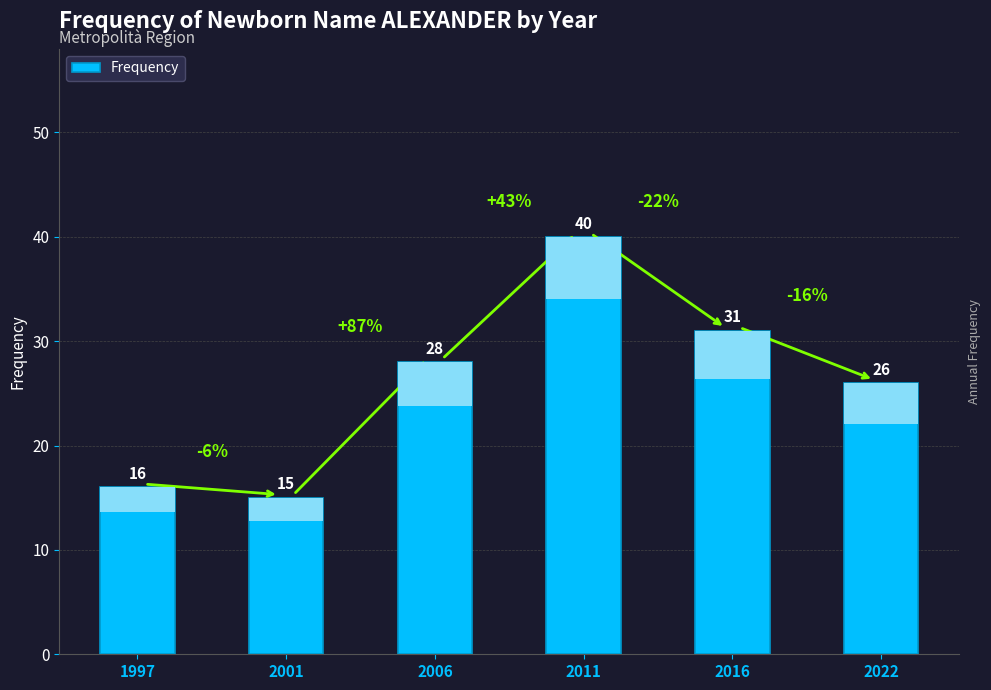

What is the sum of the values at 1997 and 2016?

47